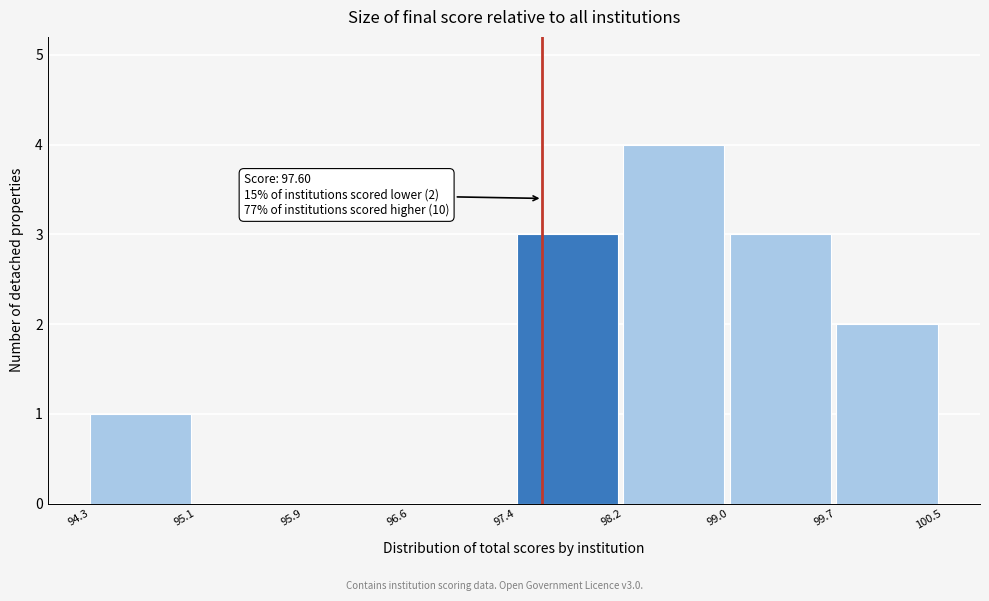

Which range on the x-axis has the tallest bar?

98.2 to 99.0